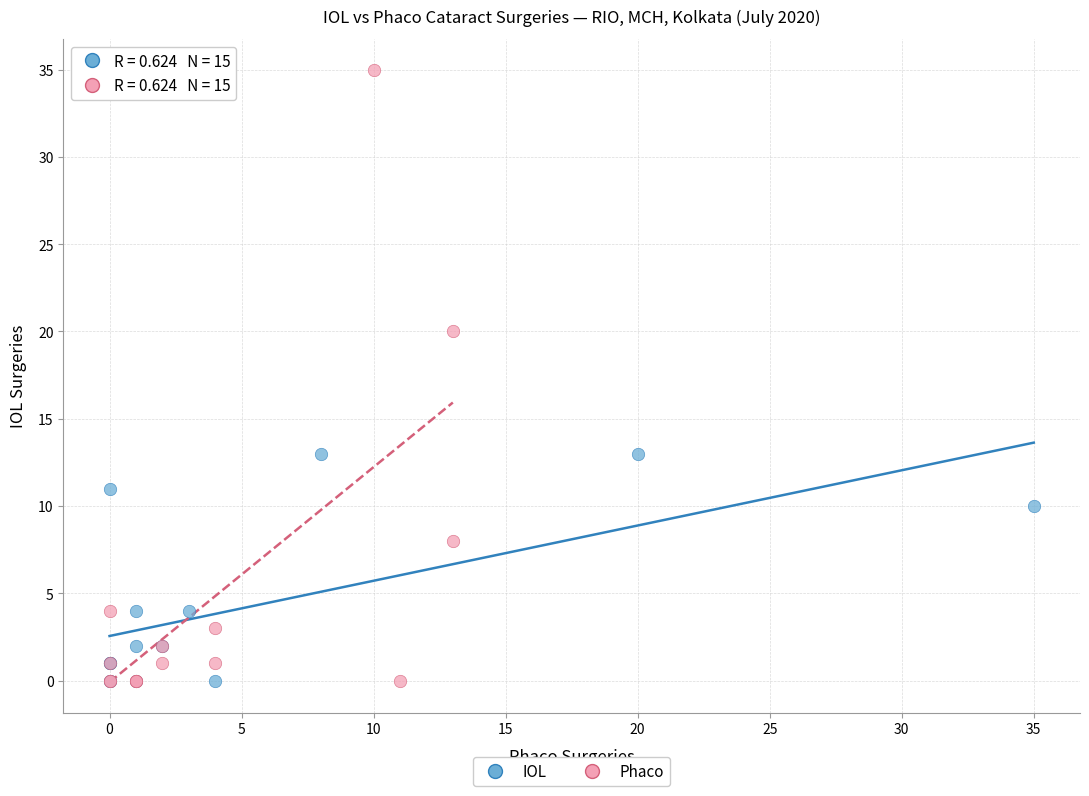

Which series has the largest Y range (max minus min)?

Phaco